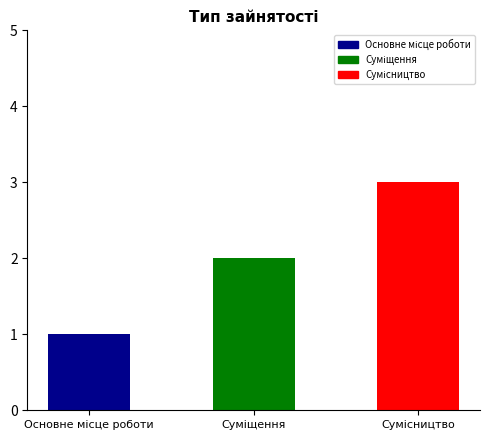

How many values are between 1 and 3?

3